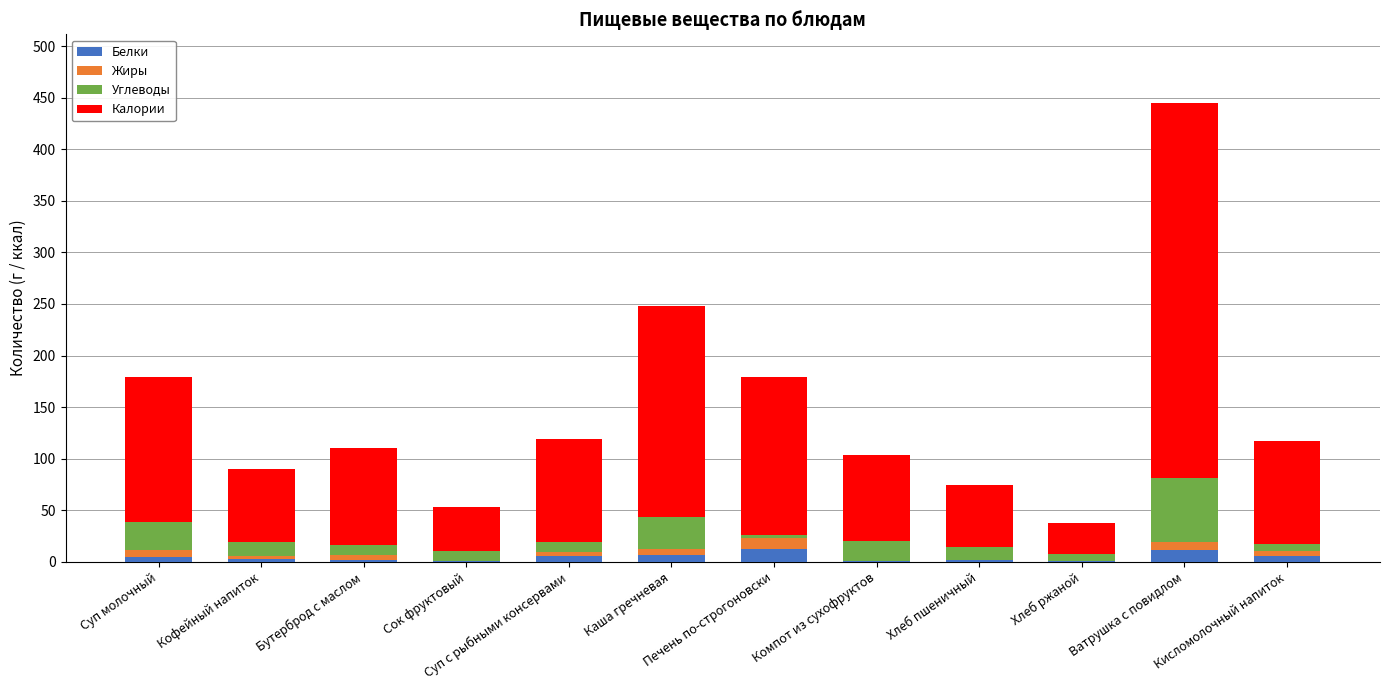

Are the bars grouped side by side (vs. stacked)?

No